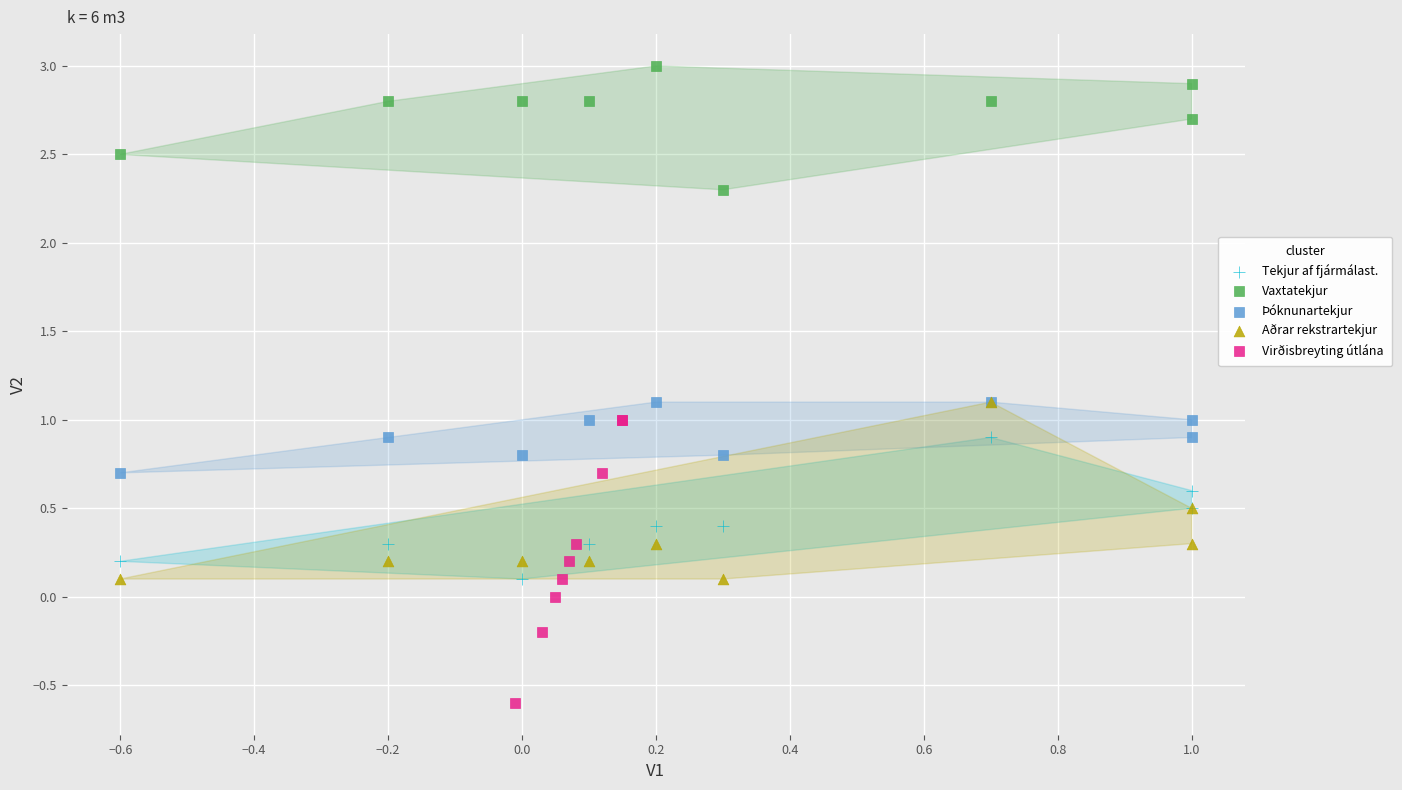

Which series reaches the minimum Y coordinate?

Virðisbreyting útlána